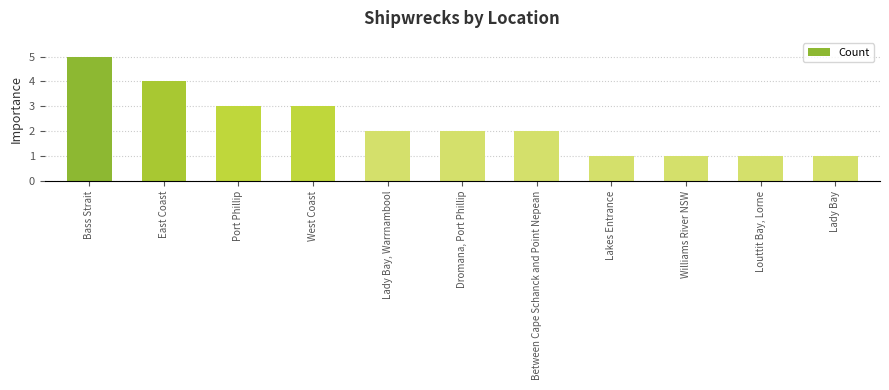

Is it true that the value at Dromana, Port Phillip is 1?

False